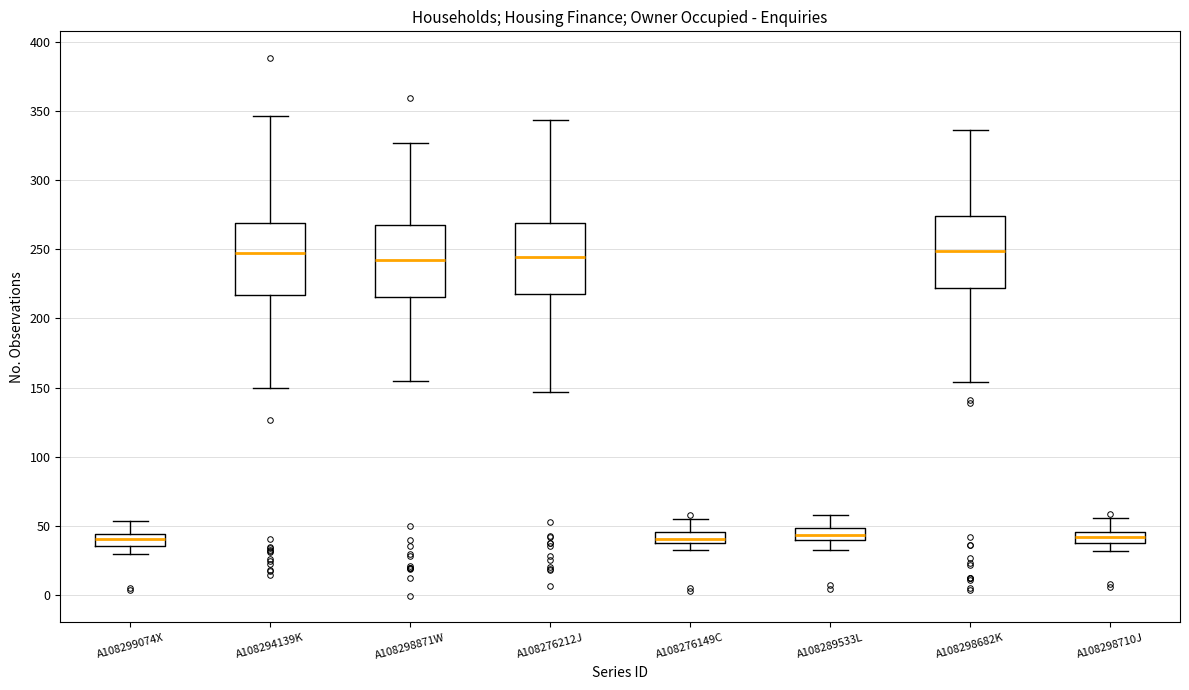

Where does the upper whisker of the box for A108276212J end on the y-axis? The values are not printed on the chart, so give them approximately, as read against the axis.

345